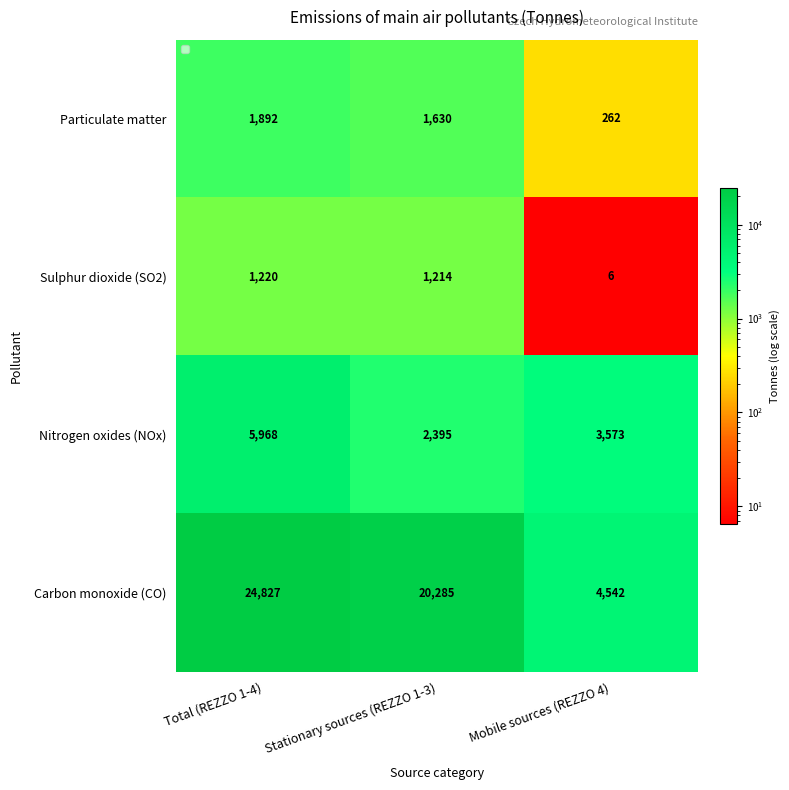

Which series has the largest range (max minus min)?

Carbon monoxide (CO)